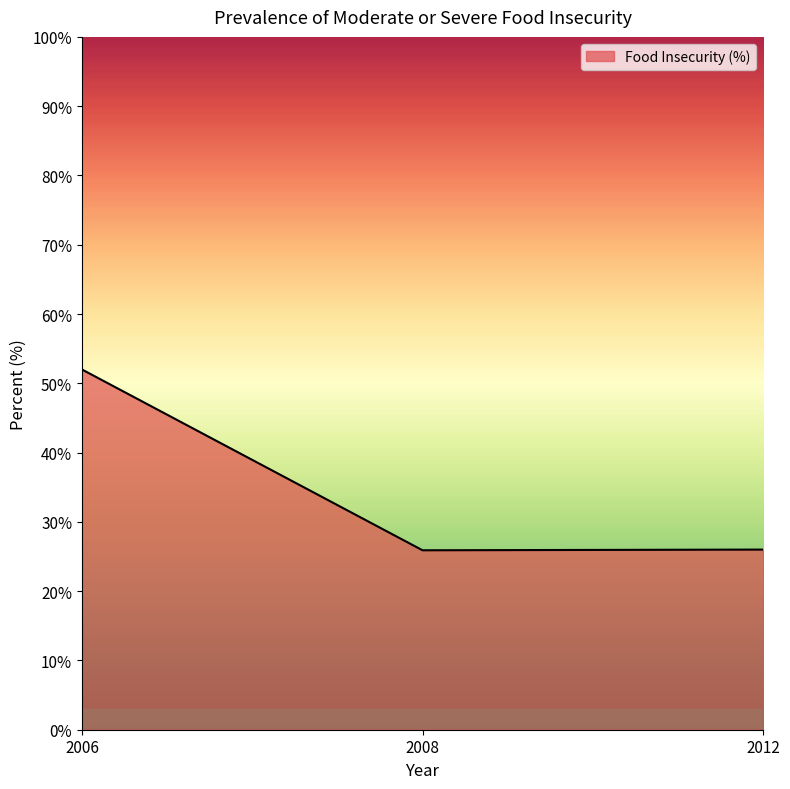

What is the maximum value shown in the chart?

52.0